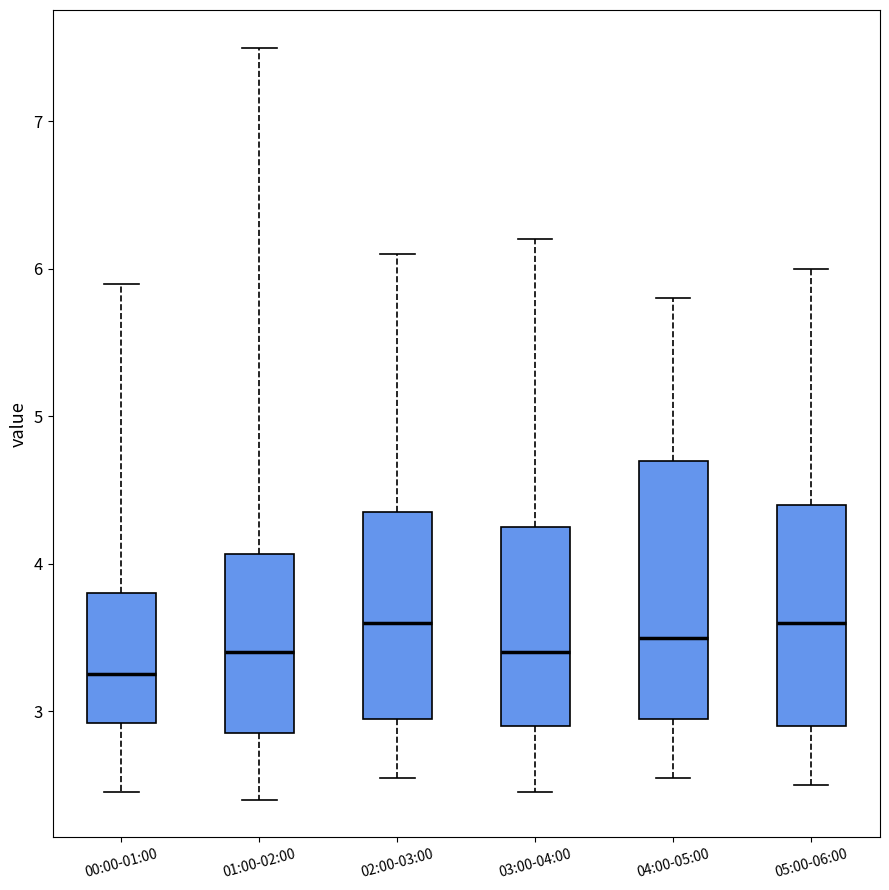

Comparing the boxes themselves (not the whiskers), which one is the tallest?

04:00-05:00